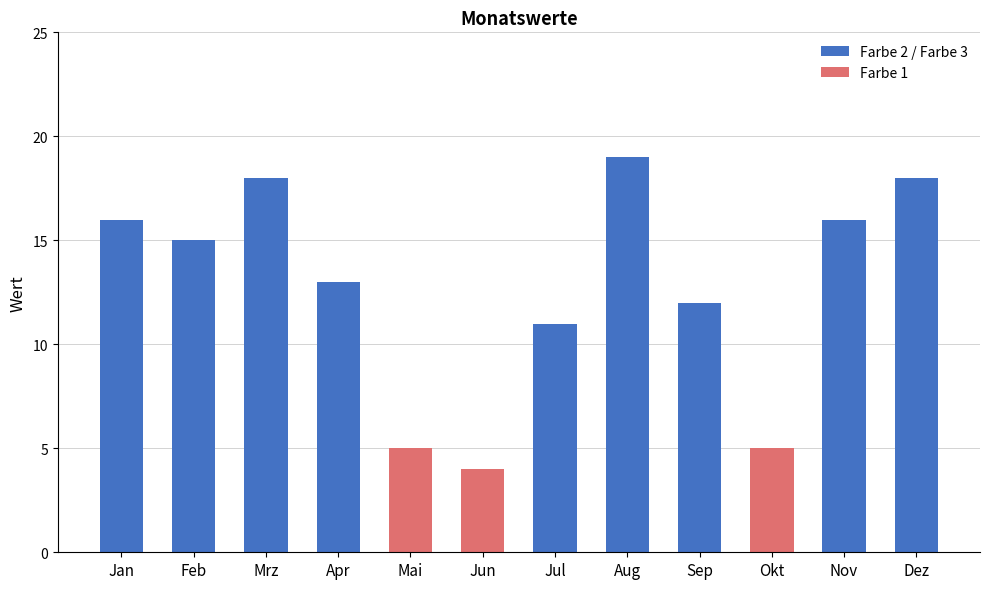

What is the highest value of the Farbe 2 / Farbe 3 series?

19